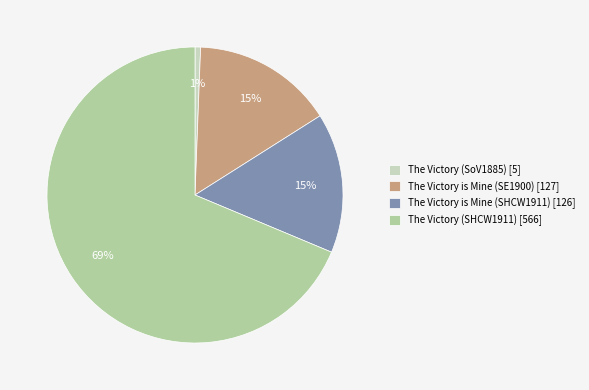

To the nearest percent, what is the combined percentage of The Victory is Mine (SHCW1911) and The Victory (SoV1885)?

16%